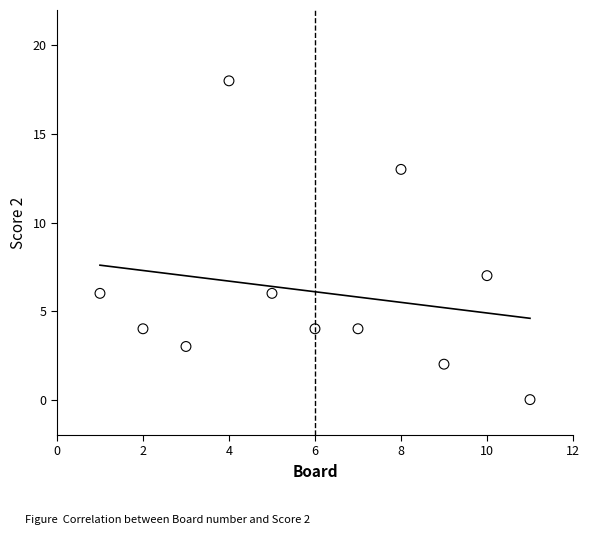

What Y value in the scatter plot is closest to 9?

7